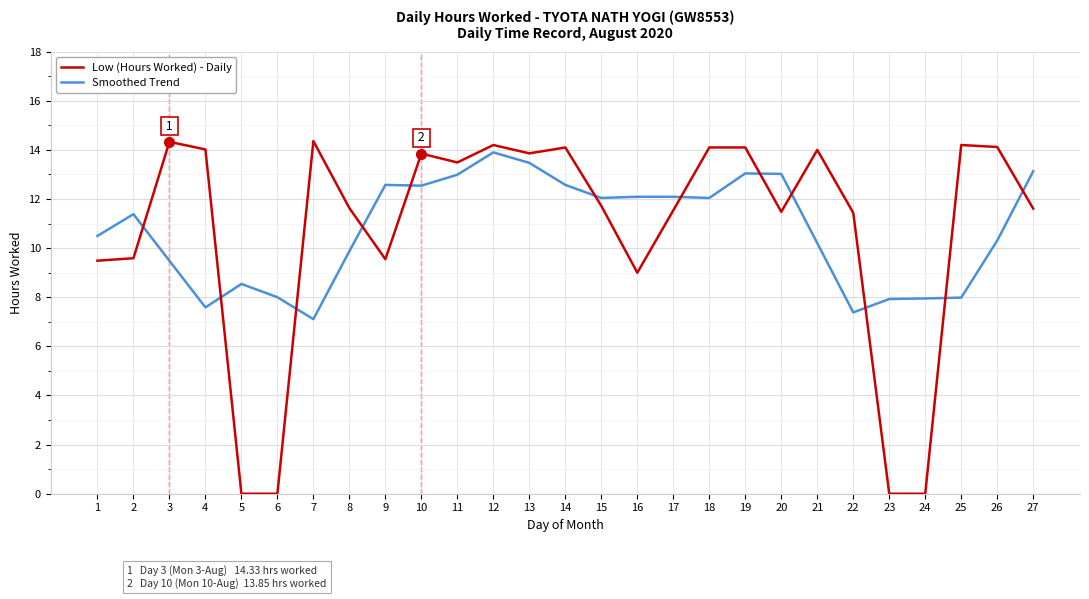

What is the sum of all Low (Hours Worked) - Daily values?

289.8